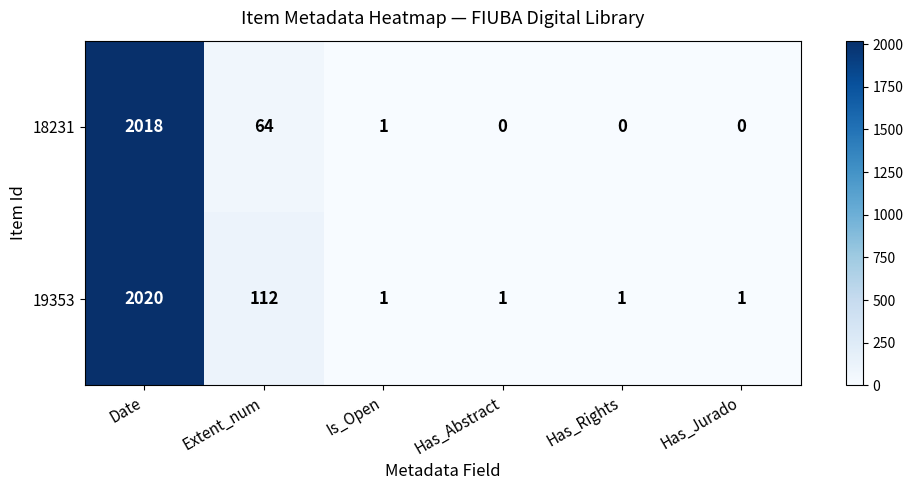

List the series in order of their peak value, lowest first.

18231, 19353